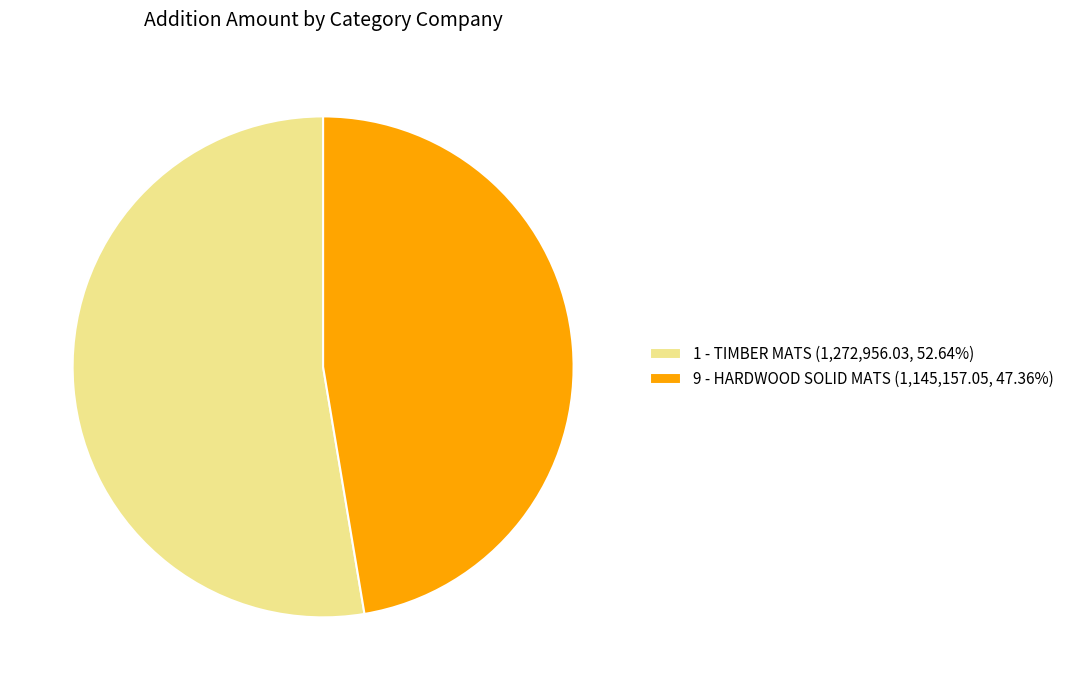

Which has a higher value, 1 or 9?

1